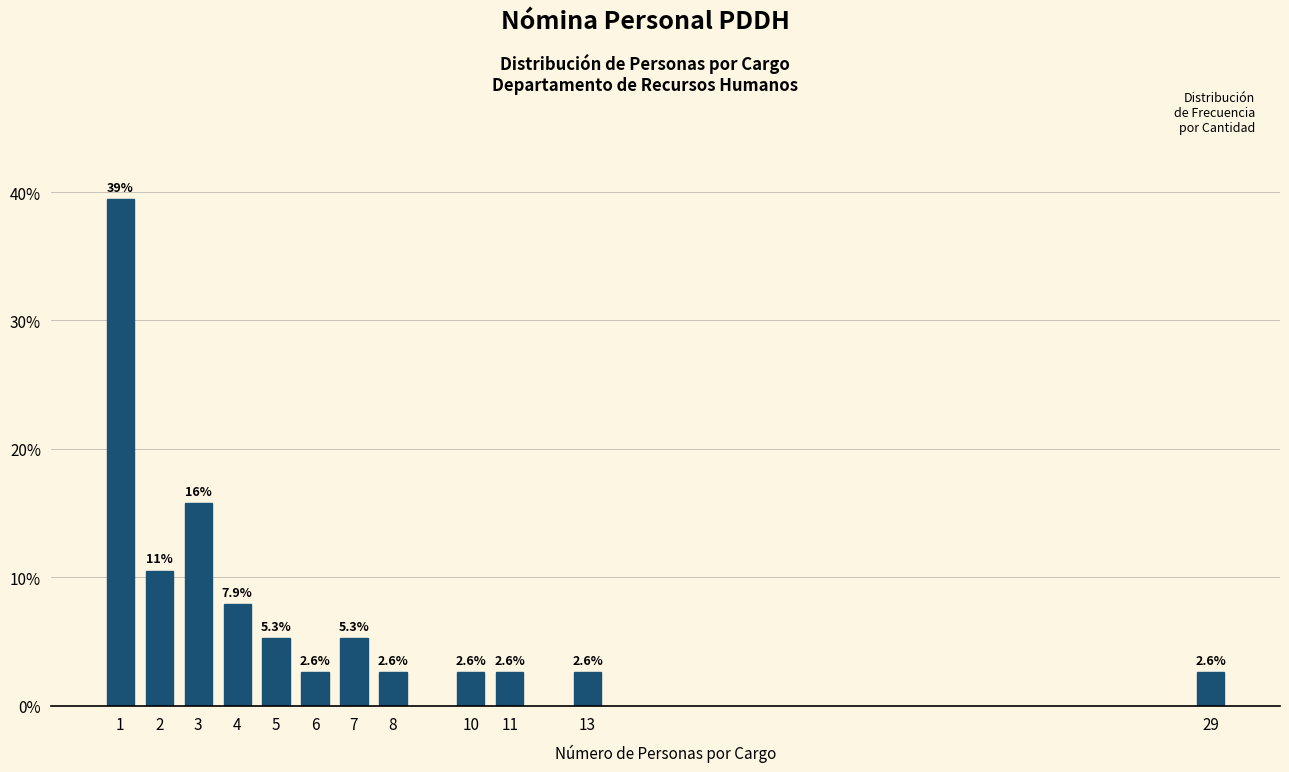

Reading left to right, extract all data points from this chart.

1=39.5	2=10.5	3=15.8	4=7.9	5=5.3	6=2.6	7=5.3	8=2.6	10=2.6	11=2.6	13=2.6	29=2.6